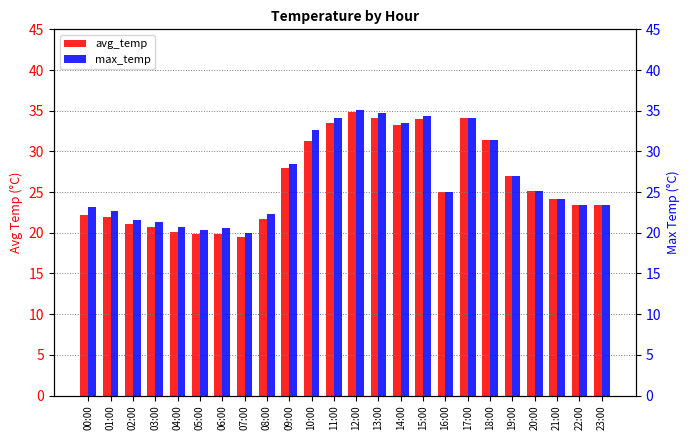

Reading left to right, extract all data points from this chart.

avg_temp: 22.2	21.9	21.1	20.7	20.1	19.9	19.9	19.5	21.7	27.9	31.3	33.5	34.8	34.1	33.3	34.0	25.0	34.1	31.4	27.0	25.1	24.1	23.4	23.4
max_temp: 23.2	22.7	21.6	21.3	20.7	20.3	20.6	20.0	22.3	28.4	32.6	34.1	35.1	34.7	33.5	34.4	25.0	34.1	31.4	27.0	25.1	24.1	23.4	23.4